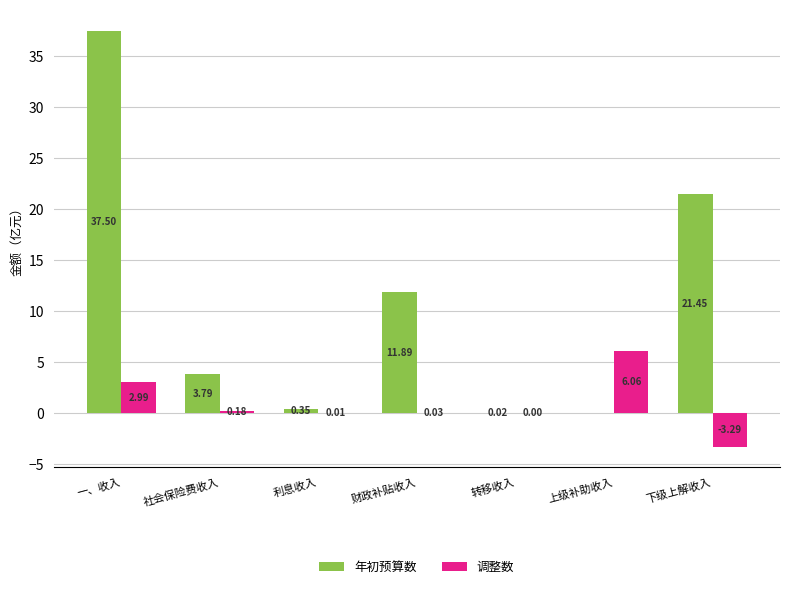

What is the sum of all 调整数 values?

6.0